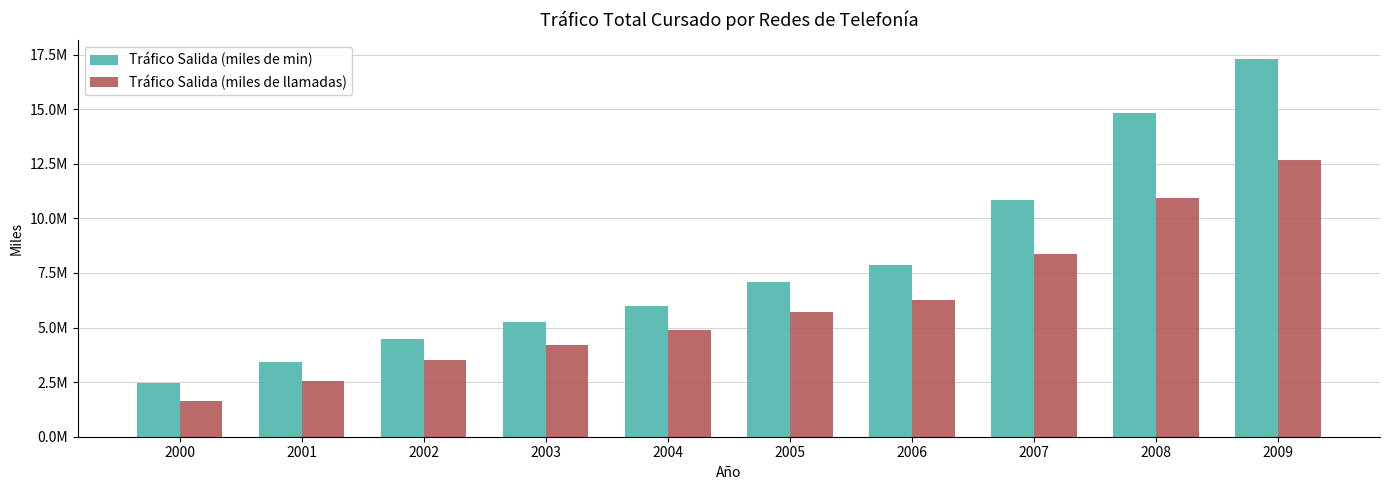

Which has a higher value, 2009 or 2006?

2009